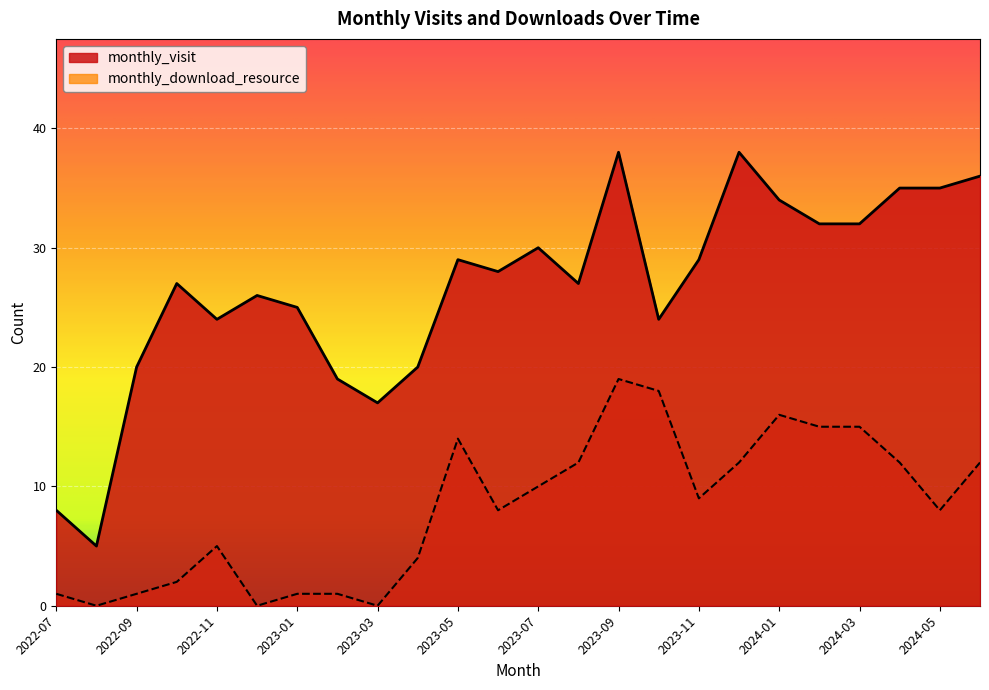

In monthly_download_resource, how many points are higher than both neighbors (excluding endpoints)?

4